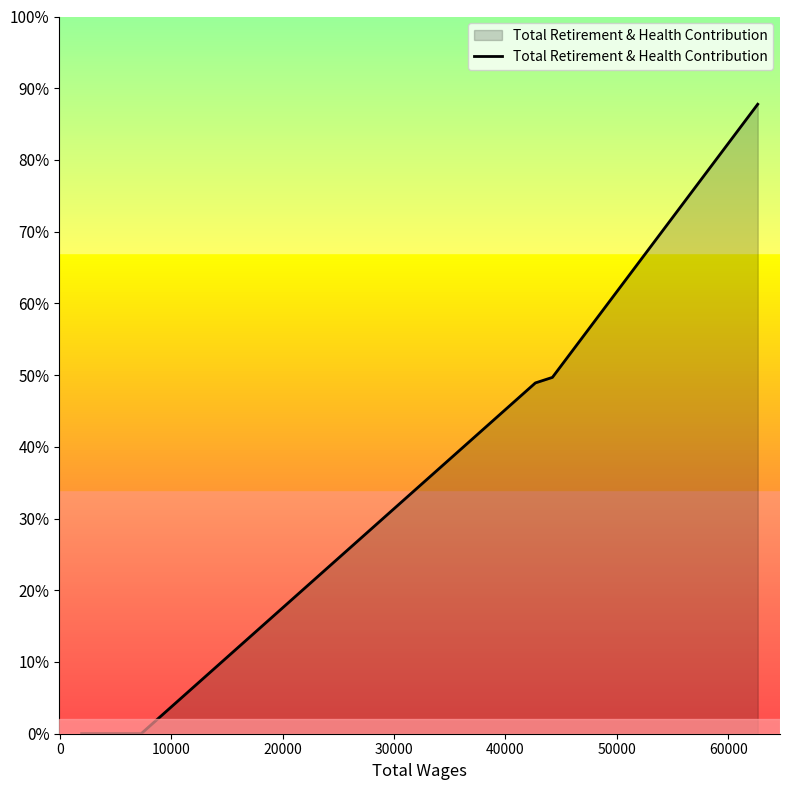

Does the chart display data point markers on the line(s)?

No